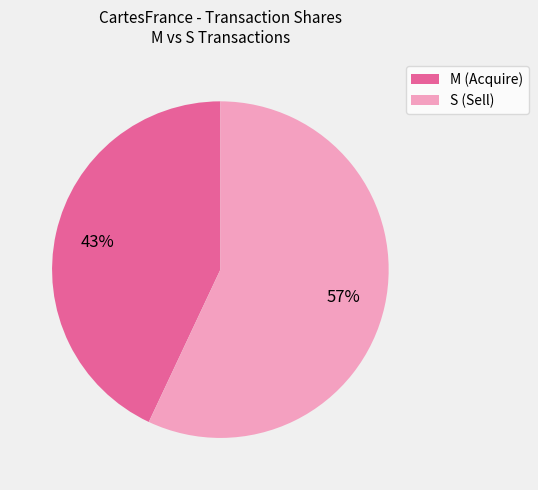

Which slice represents more than half of the pie?

S (Sell)